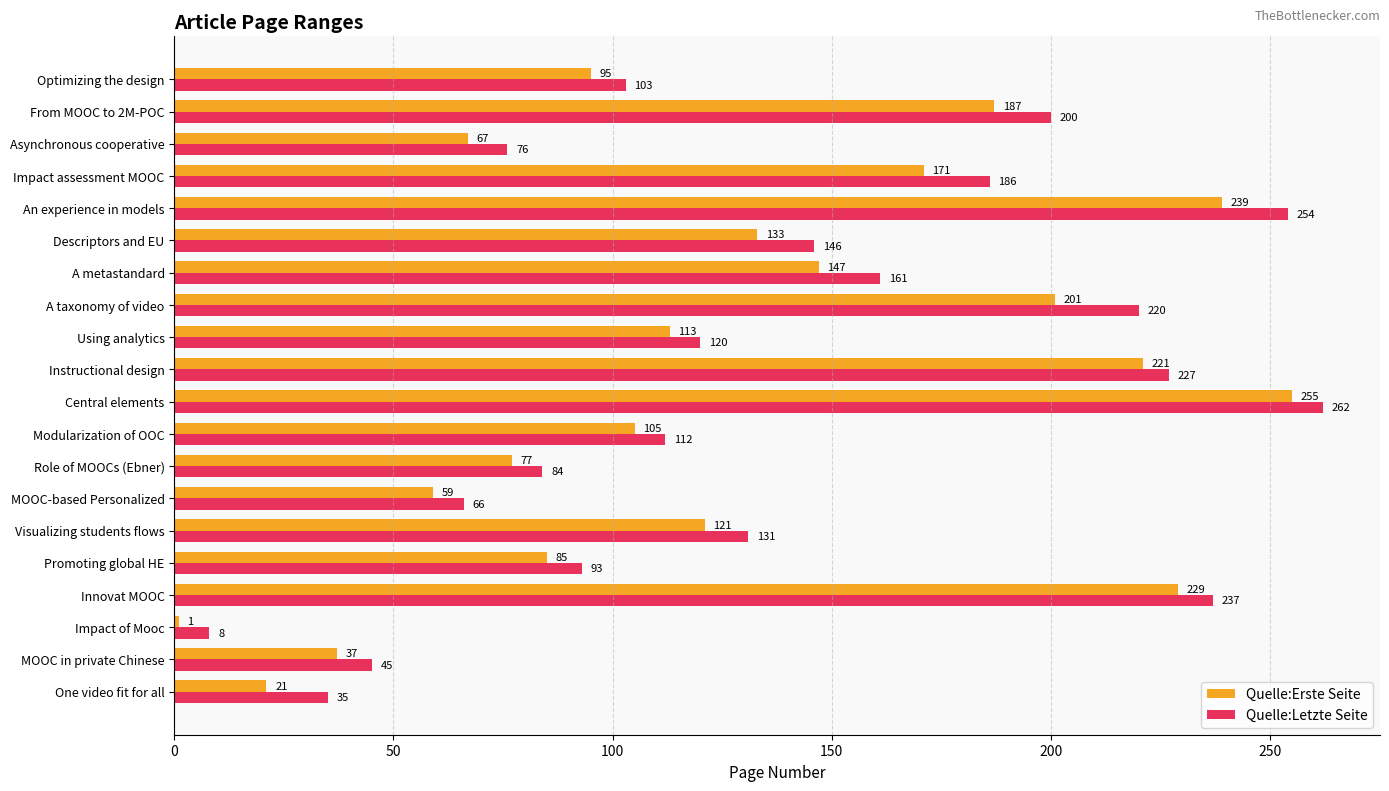

Is it true that Quelle:Letzte Seite equals 64 at Promoting global HE?

False